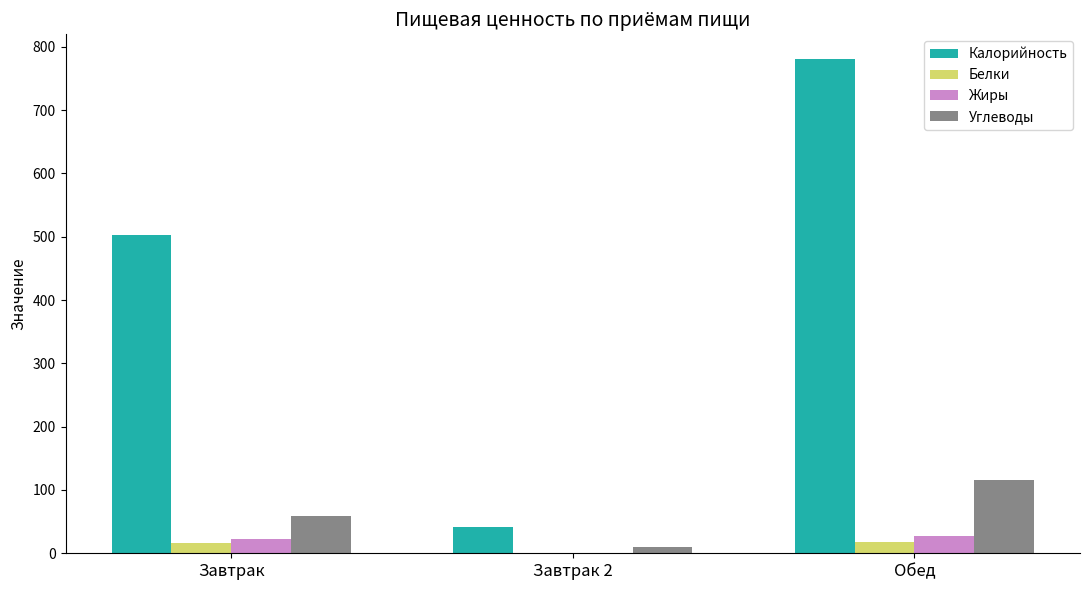

What is the sum of all Белки values?

34.8